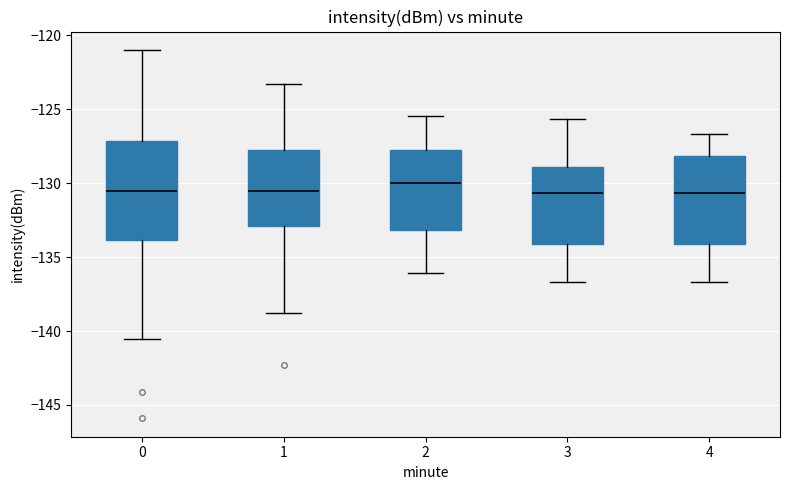

Reading left to right, transcribe this box plot: for each box, give where its median line is, the range the box spans, and where its two whiskers end, as read against the y-axis. The values are not printed on the chart, so give them approximately, as read against the axis.

0: median -130.5, box -134.0 to -127.0, whiskers -140.5 to -121.0
1: median -130.5, box -133.0 to -128.0, whiskers -139.0 to -123.5
2: median -130.0, box -133.0 to -128.0, whiskers -136.0 to -125.5
3: median -130.5, box -134.0 to -129.0, whiskers -136.5 to -125.5
4: median -130.5, box -134.0 to -128.0, whiskers -136.5 to -126.5